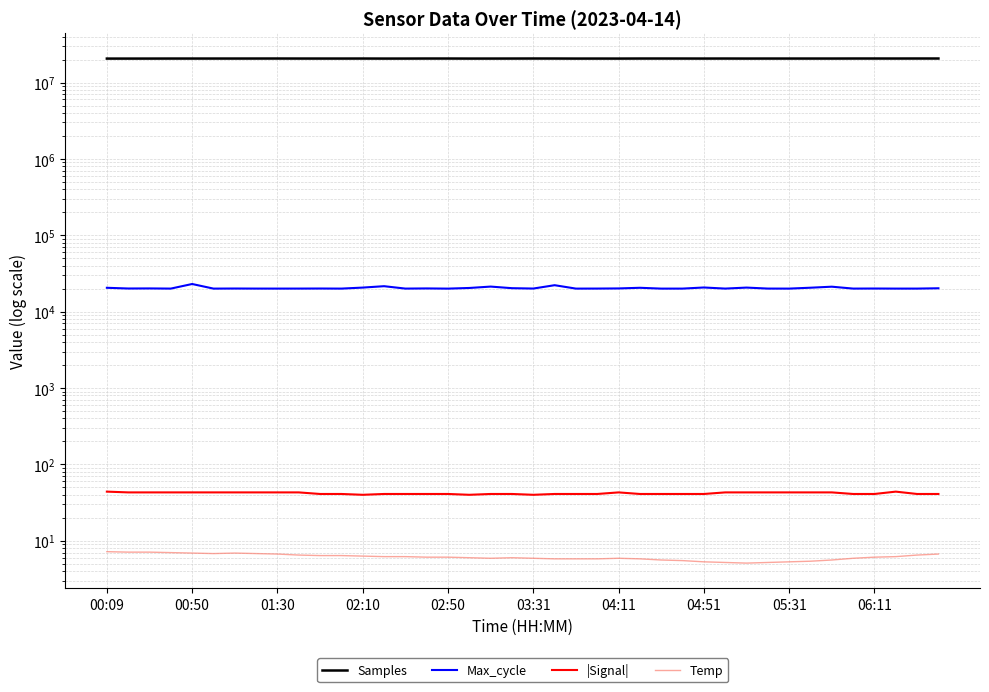

How many interior local valleys does the |Signal| series have?

3